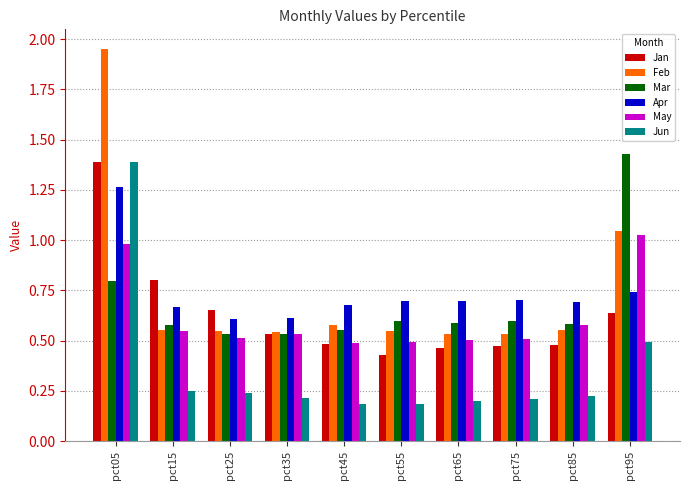

What is the difference between the highest and lowest values at pct95?

0.9